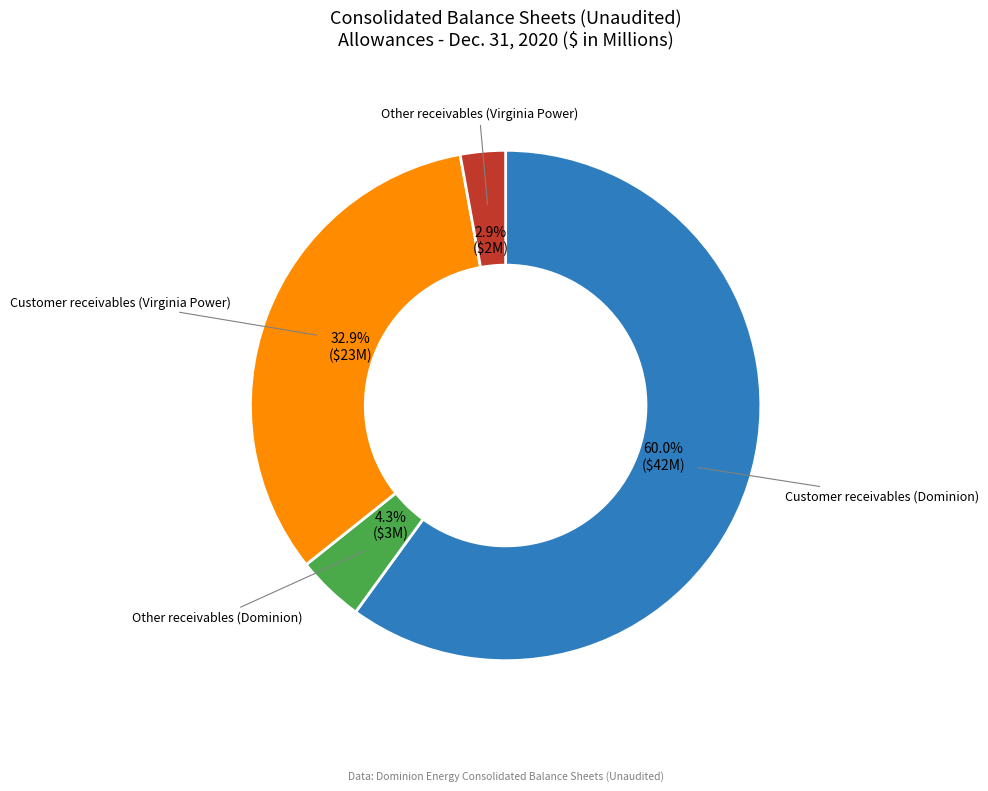

Is there any slice that represents more than half of the pie?

Yes